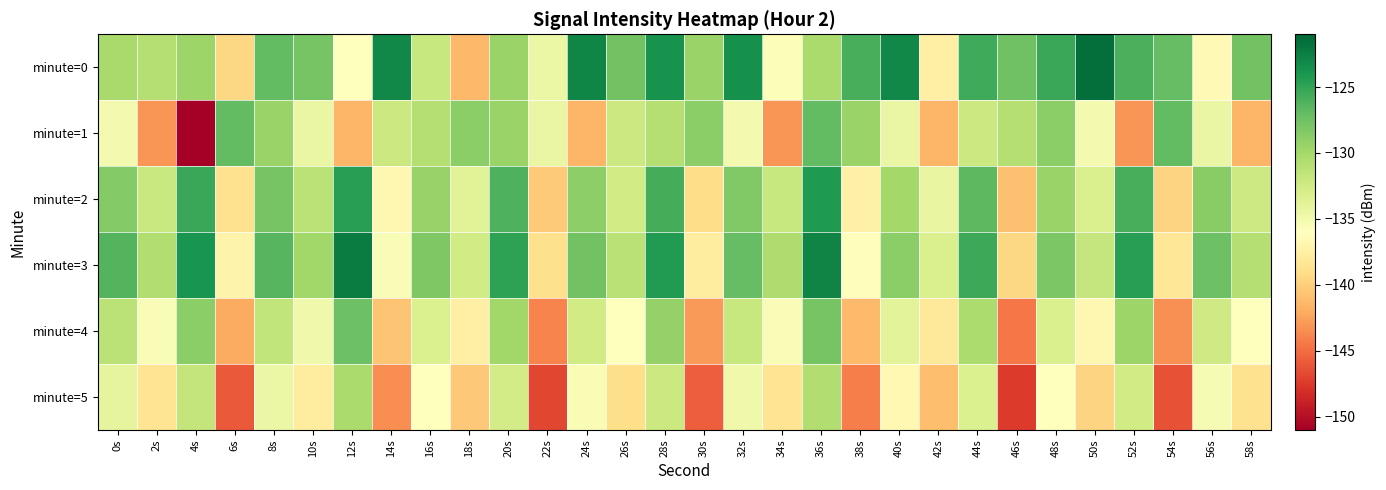

Which series has the largest total across all categories?

minute=0